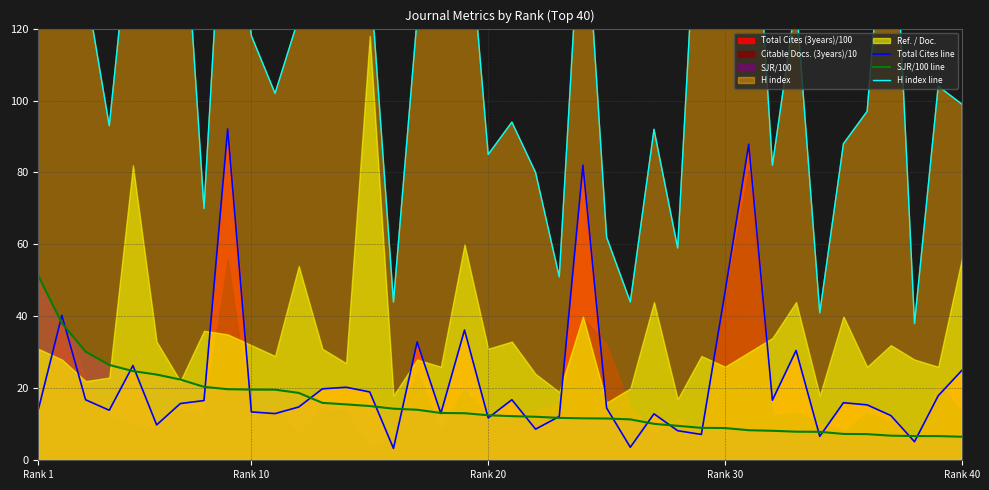

At which label does SJR/100 line reach its peak?

Rank 1